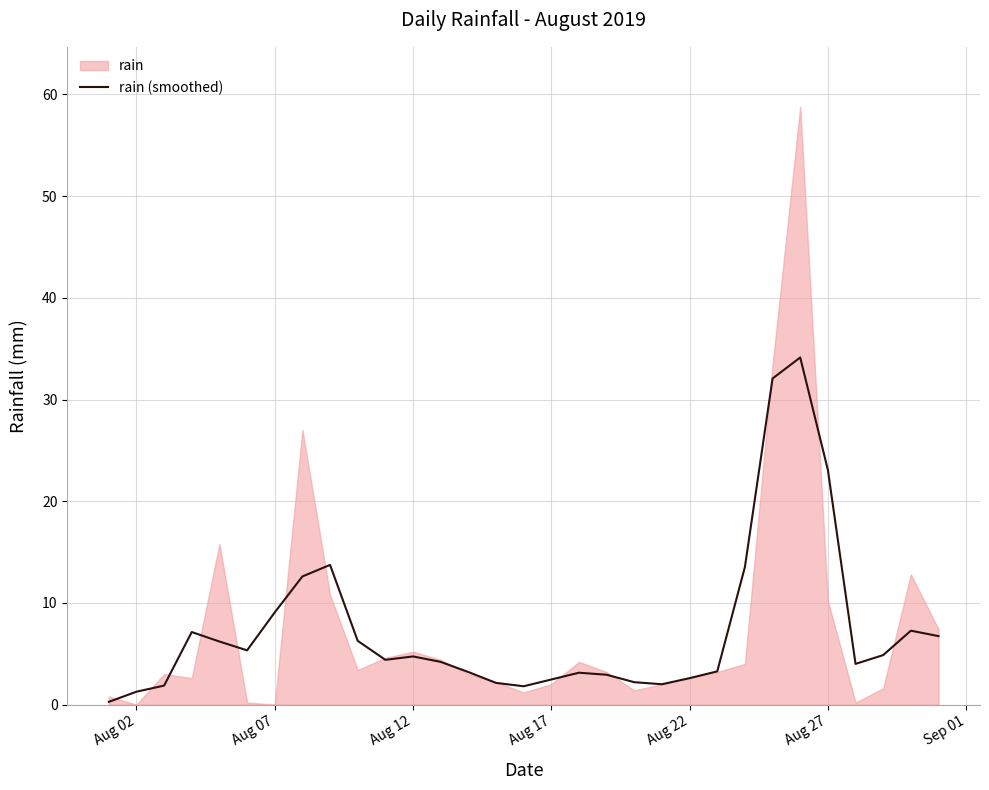

Reading left to right, what are all the values shown in this chart?

0.3	1.3	1.9	7.1	6.2	5.3	9.1	12.6	13.7	6.3	4.4	4.7	4.2	3.2	2.1	1.8	2.5	3.1	2.9	2.2	2.0	2.6	3.3	13.5	32.1	34.1	23.1	4.0	4.9	7.3	6.7